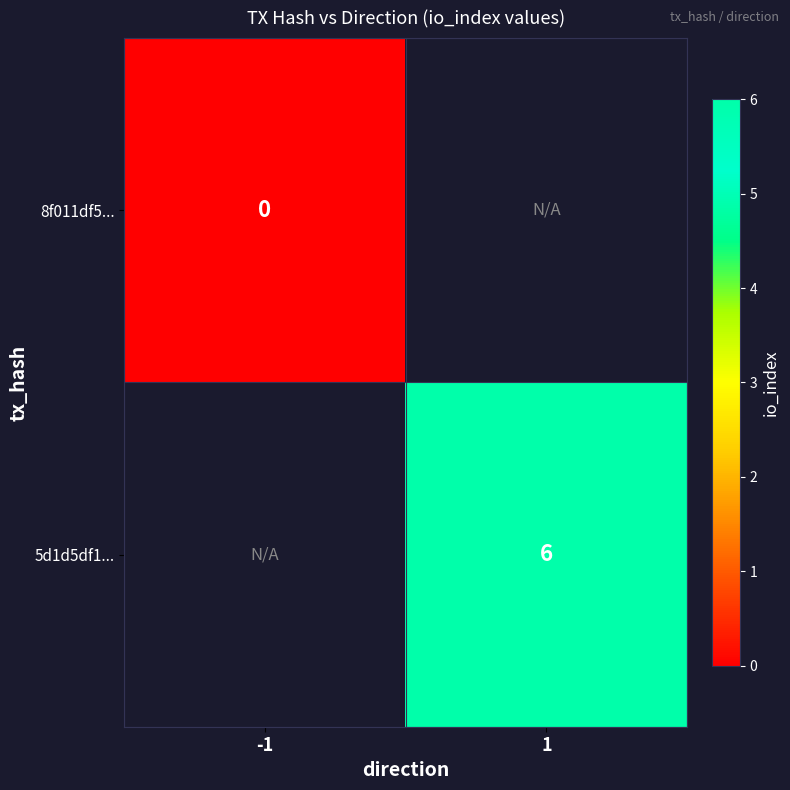

The value of 5d1d5df1... at 1 is 3. True or false?

False